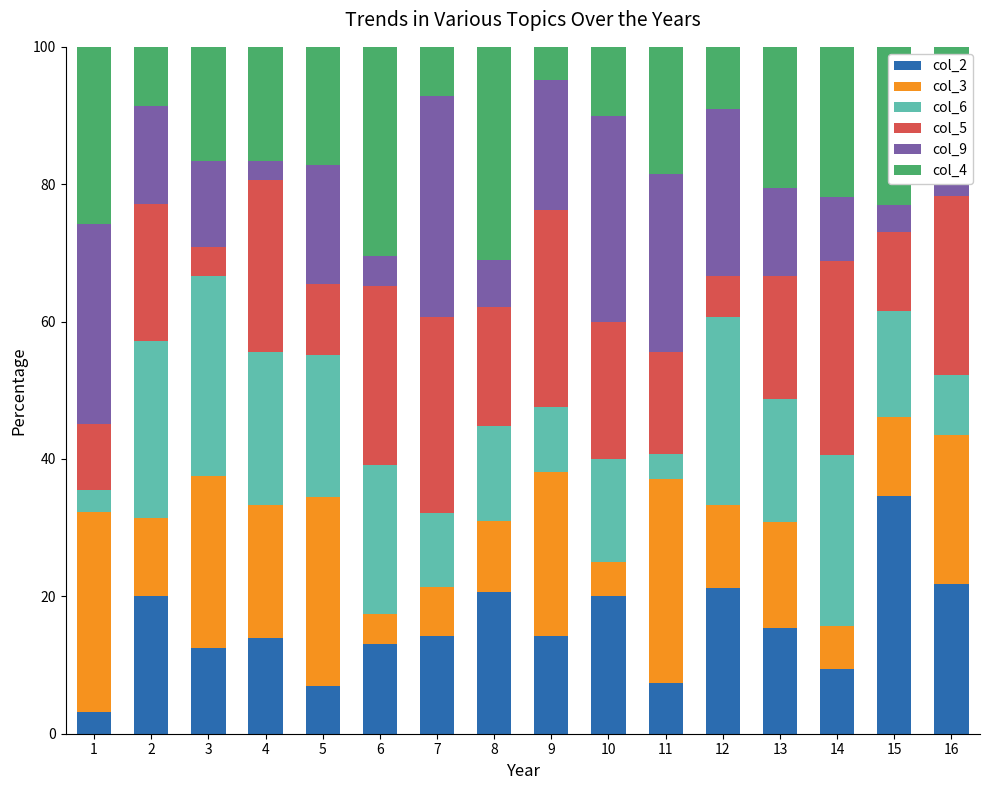

What is the maximum value for col_2?

34.6